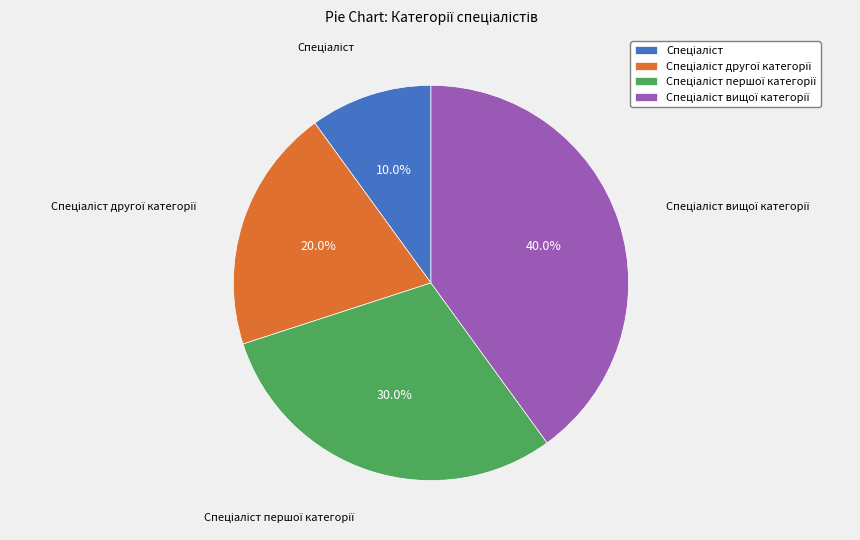

Does any single category account for the majority?

No